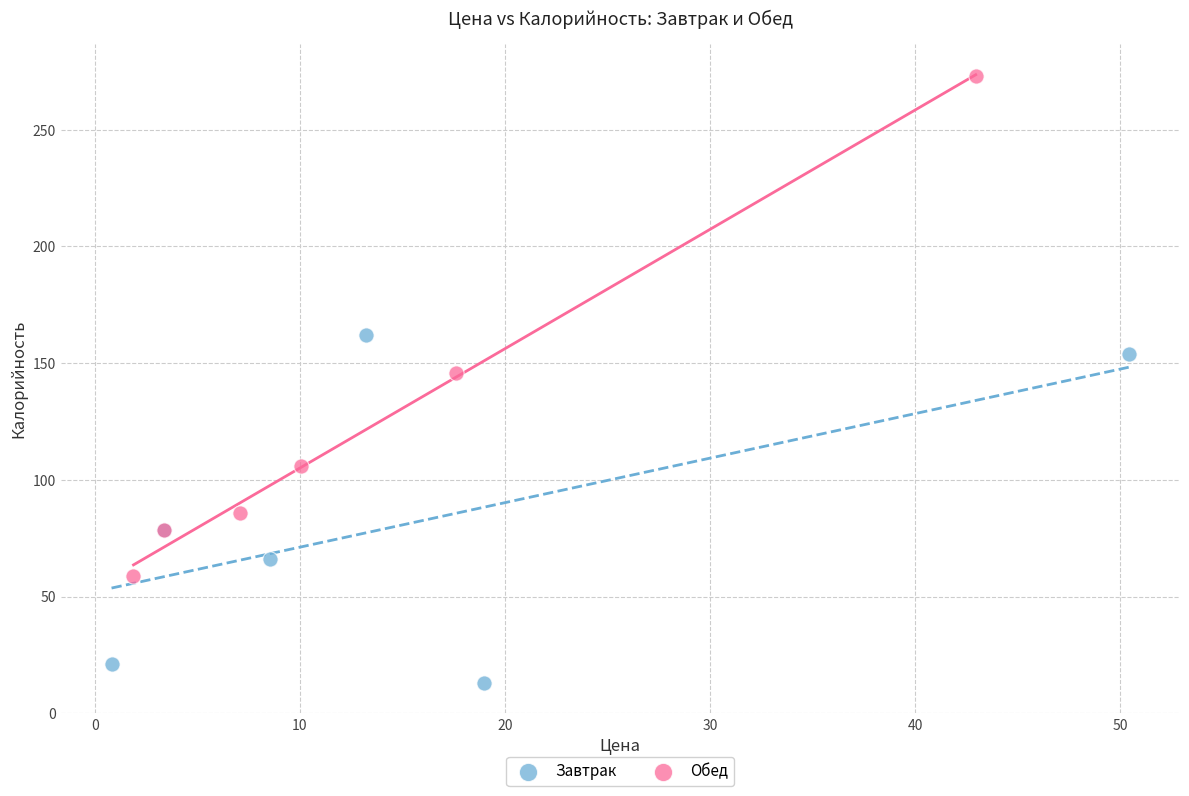

Which series has the largest Y range (max minus min)?

Обед